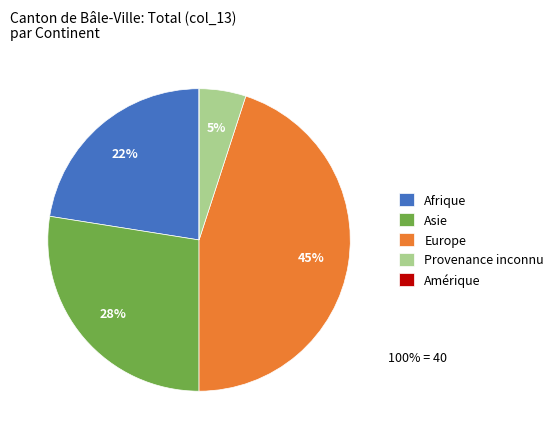

What is the largest slice in the pie chart?

Europe